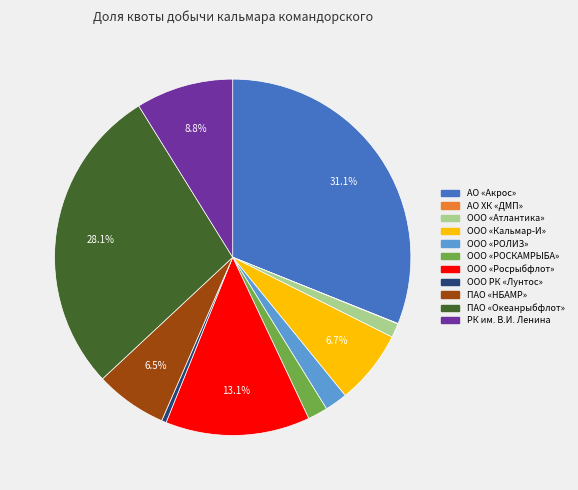

Is there a majority slice in this chart?

No